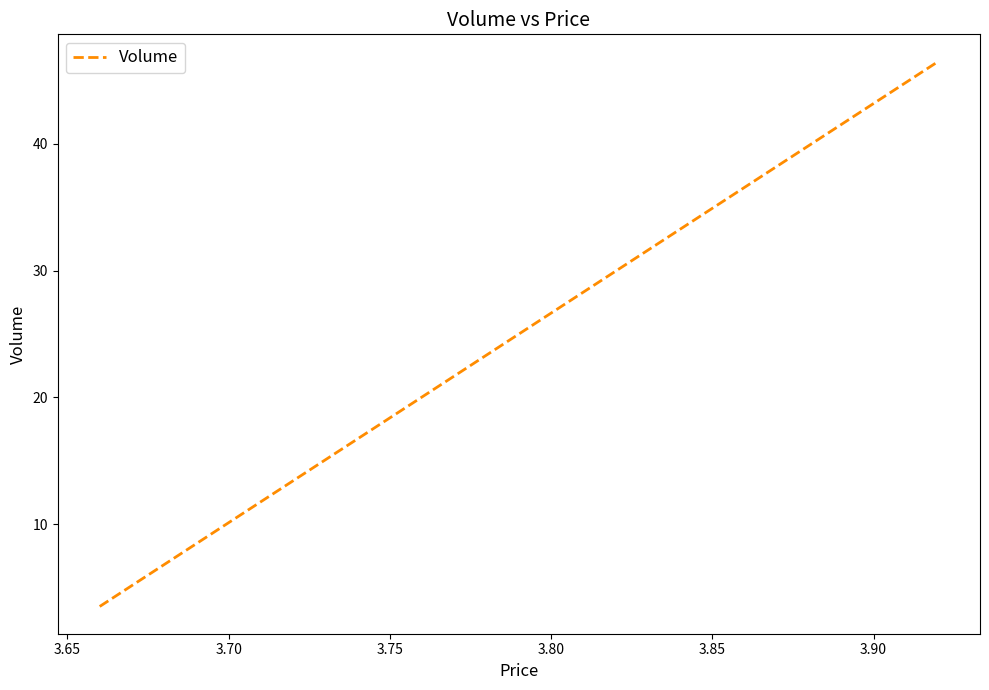

What is the value of the 2nd point from the left?

46.5